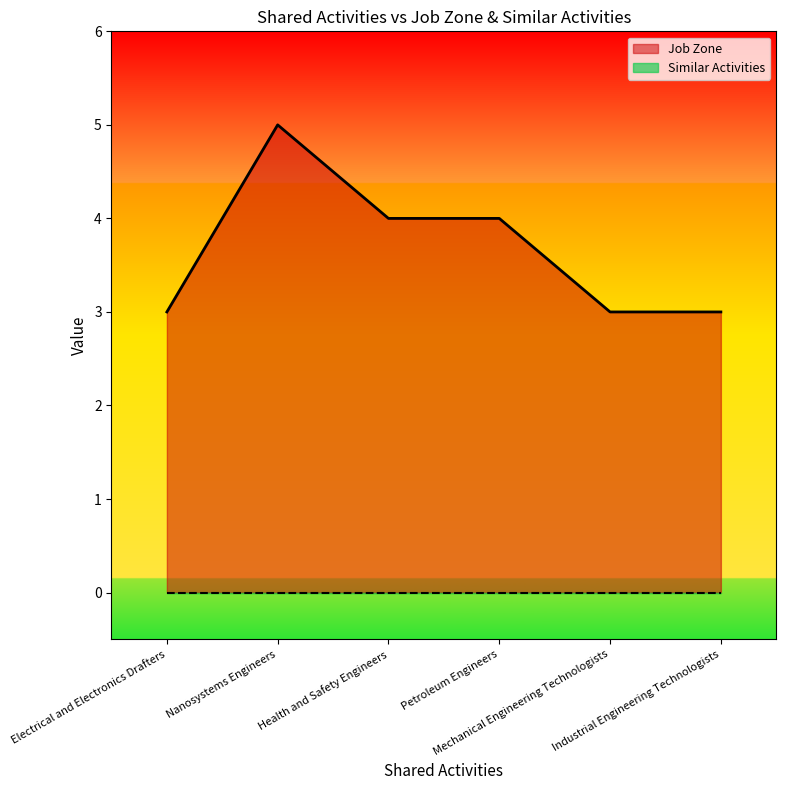

How many data points are above 4?

1